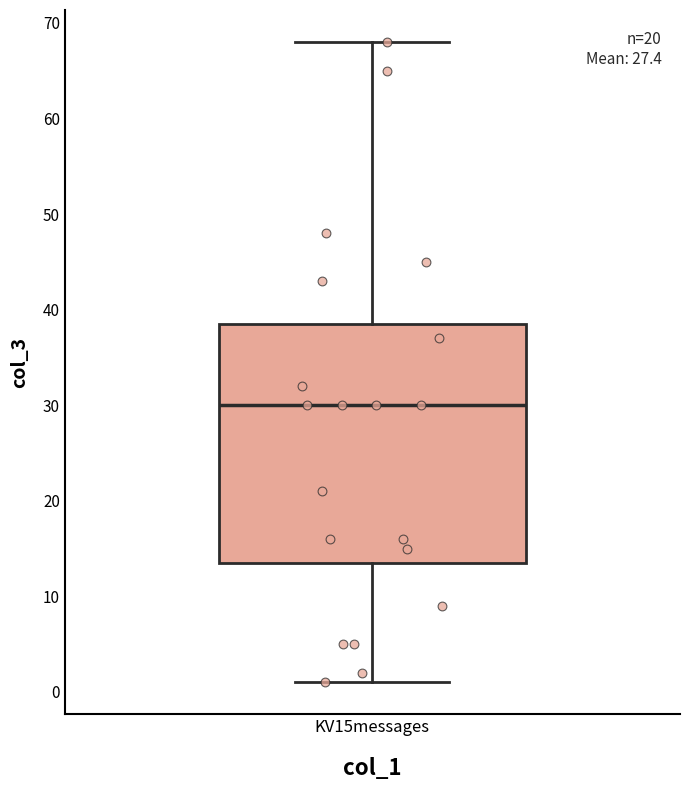

Where does the median line of the box for KV15messages sit on the y-axis? The values are not printed on the chart, so give them approximately, as read against the axis.

30